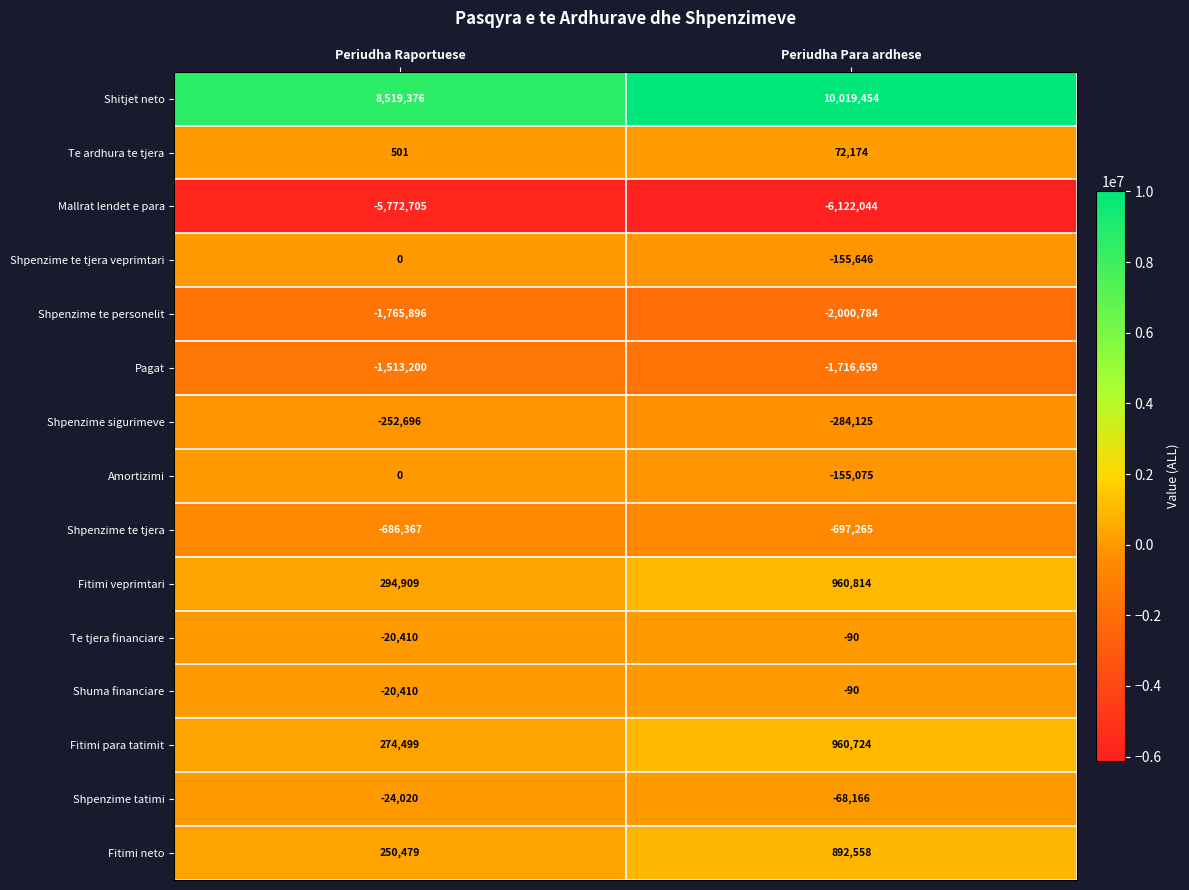

How many data points does each series have?

2